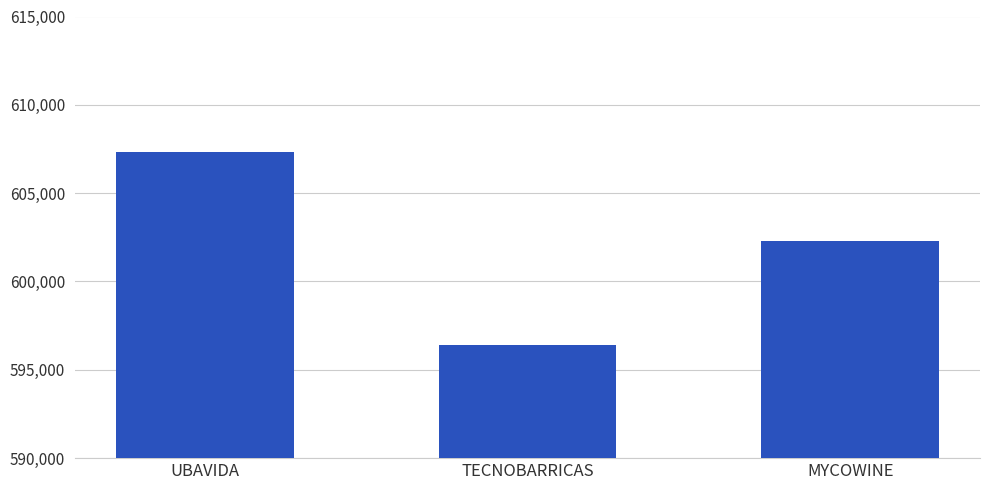

Where is the data nearest to the value 601863?

MYCOWINE